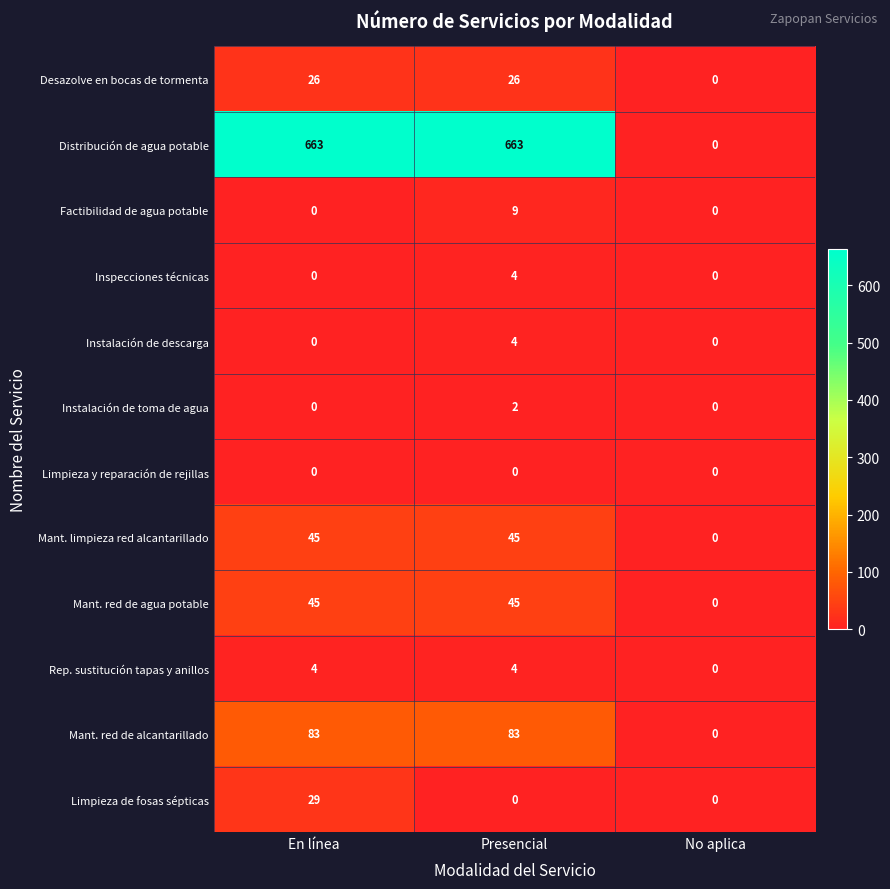

The Mant. red de agua potable series shows 0 at No aplica. True or false?

True